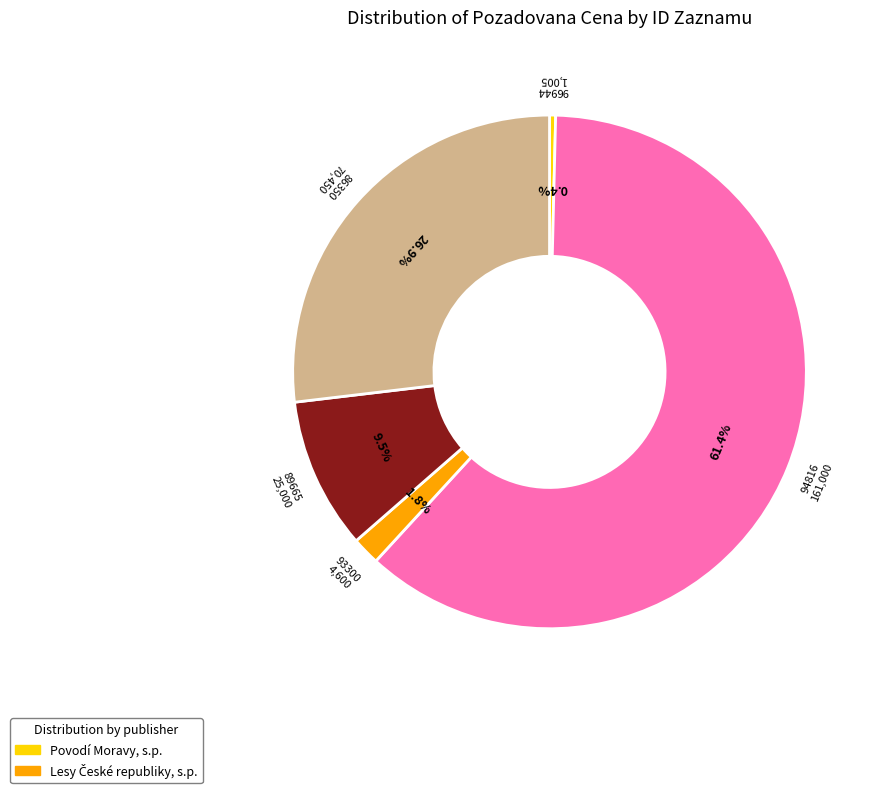

How many segments does this pie chart have?

5